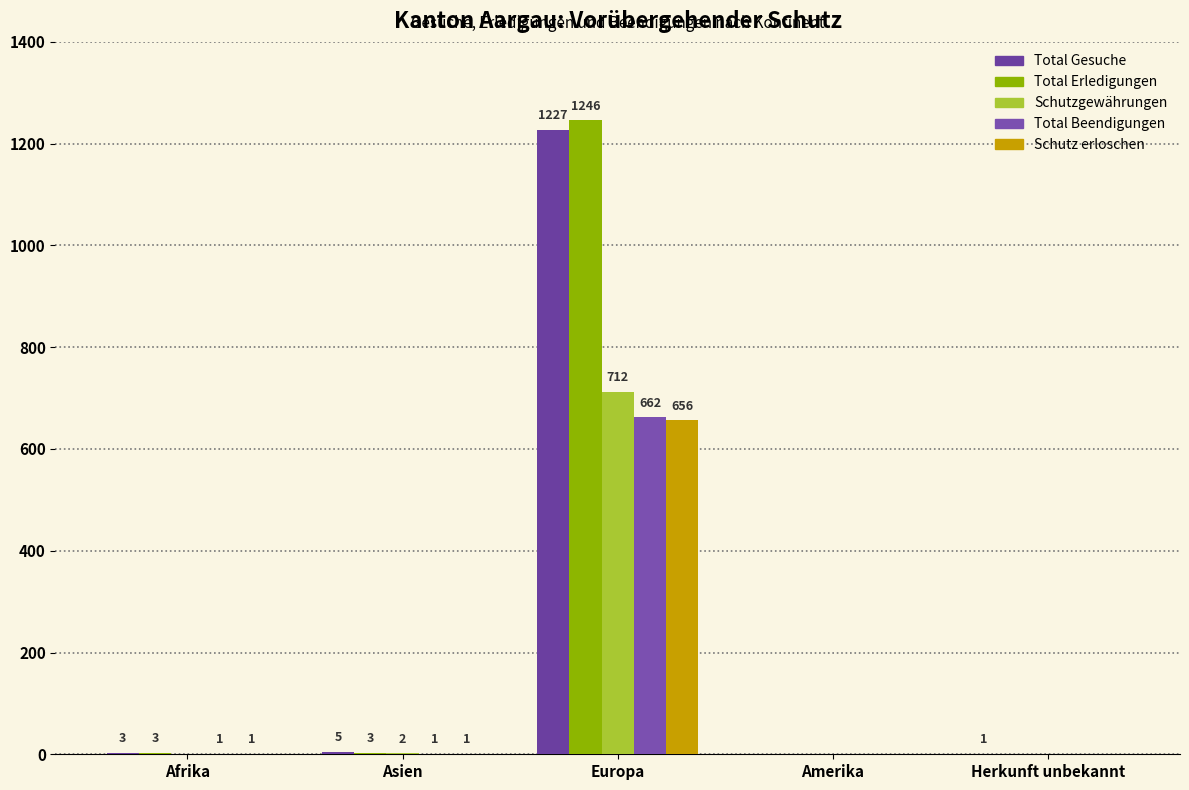

Reading left to right, list all the values displayed in this chart.

Total Gesuche: Afrika=3	Asien=5	Europa=1227	Amerika=0	Herkunft unbekannt=1
Total Erledigungen: Afrika=3	Asien=3	Europa=1246	Amerika=0	Herkunft unbekannt=0
Schutzgewährungen: Afrika=0	Asien=2	Europa=712	Amerika=0	Herkunft unbekannt=0
Total Beendigungen: Afrika=1	Asien=1	Europa=662	Amerika=0	Herkunft unbekannt=0
Schutz erloschen: Afrika=1	Asien=1	Europa=656	Amerika=0	Herkunft unbekannt=0